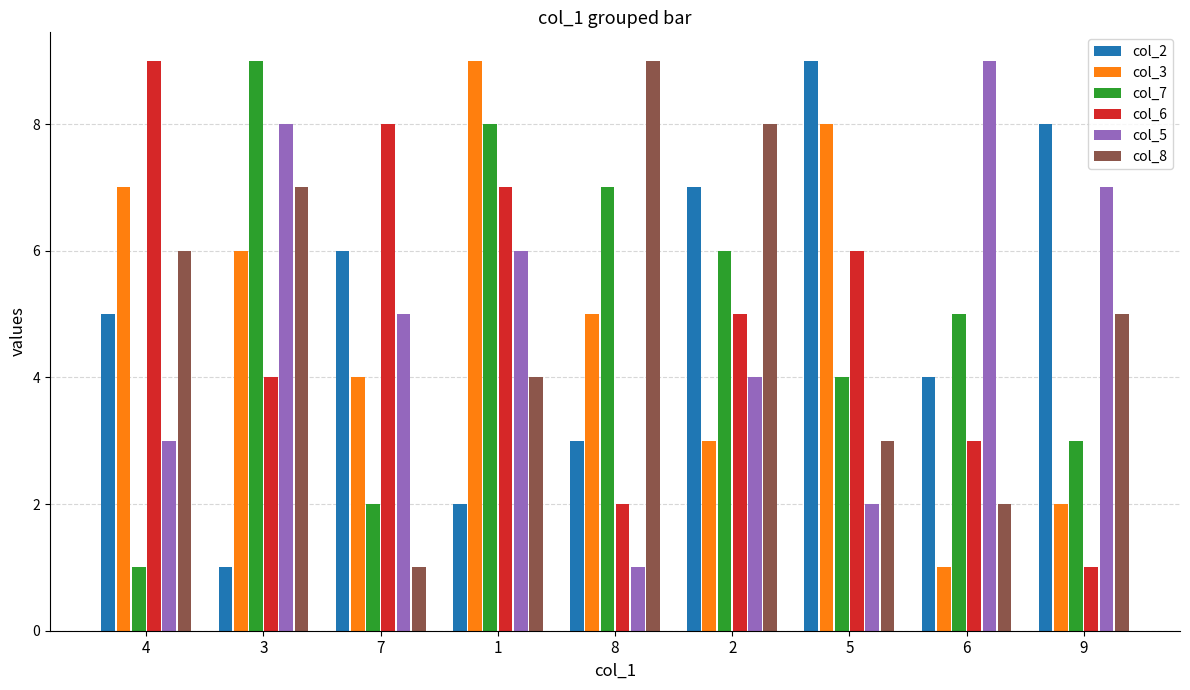

What are all the series names shown in the legend?

col_2, col_3, col_7, col_6, col_5, col_8